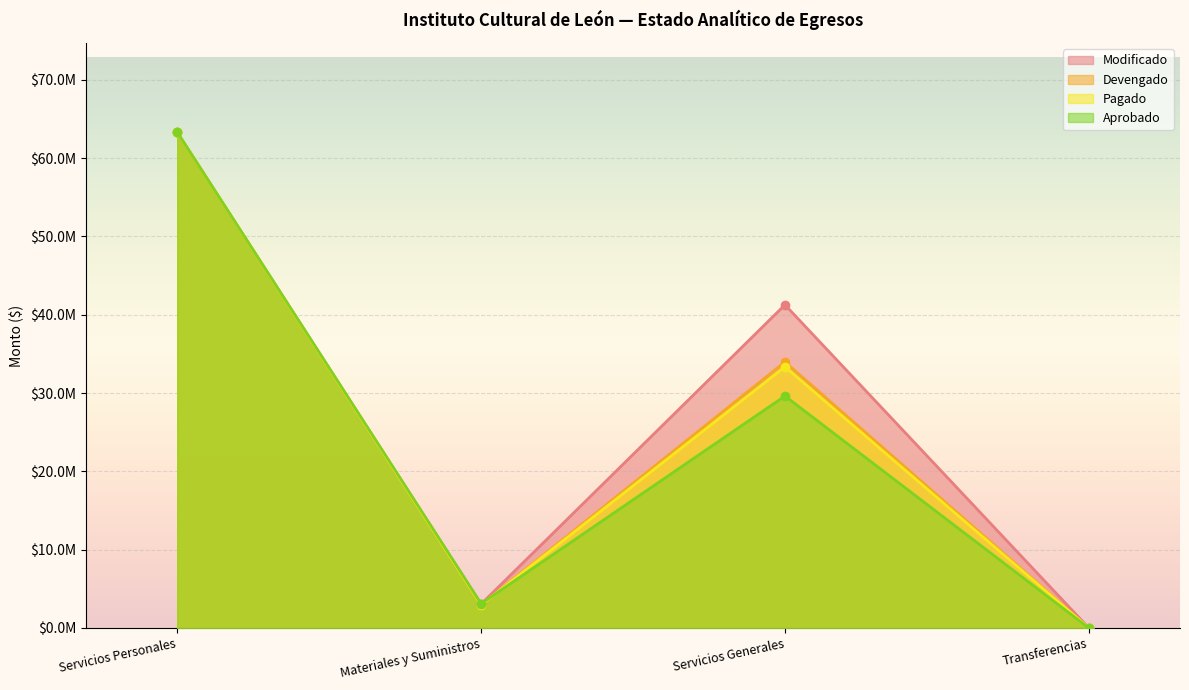

Between Servicios Personales and Materiales y Suministros, which series saw the biggest shift?

Pagado